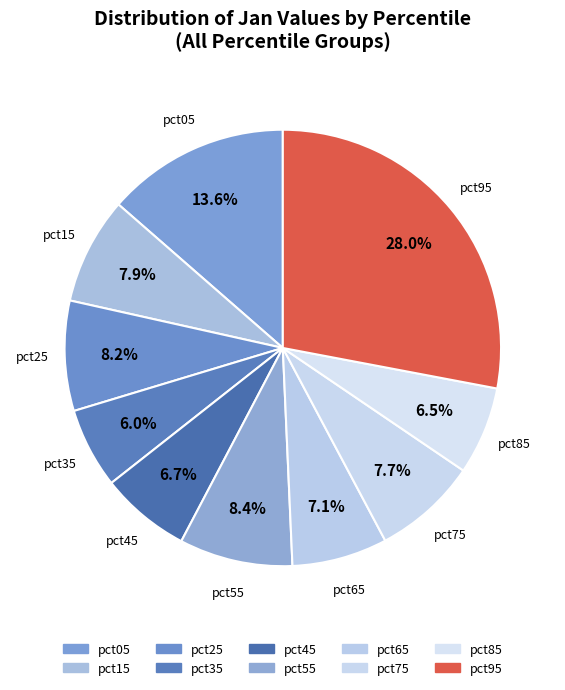

How many segments does this pie chart have?

10